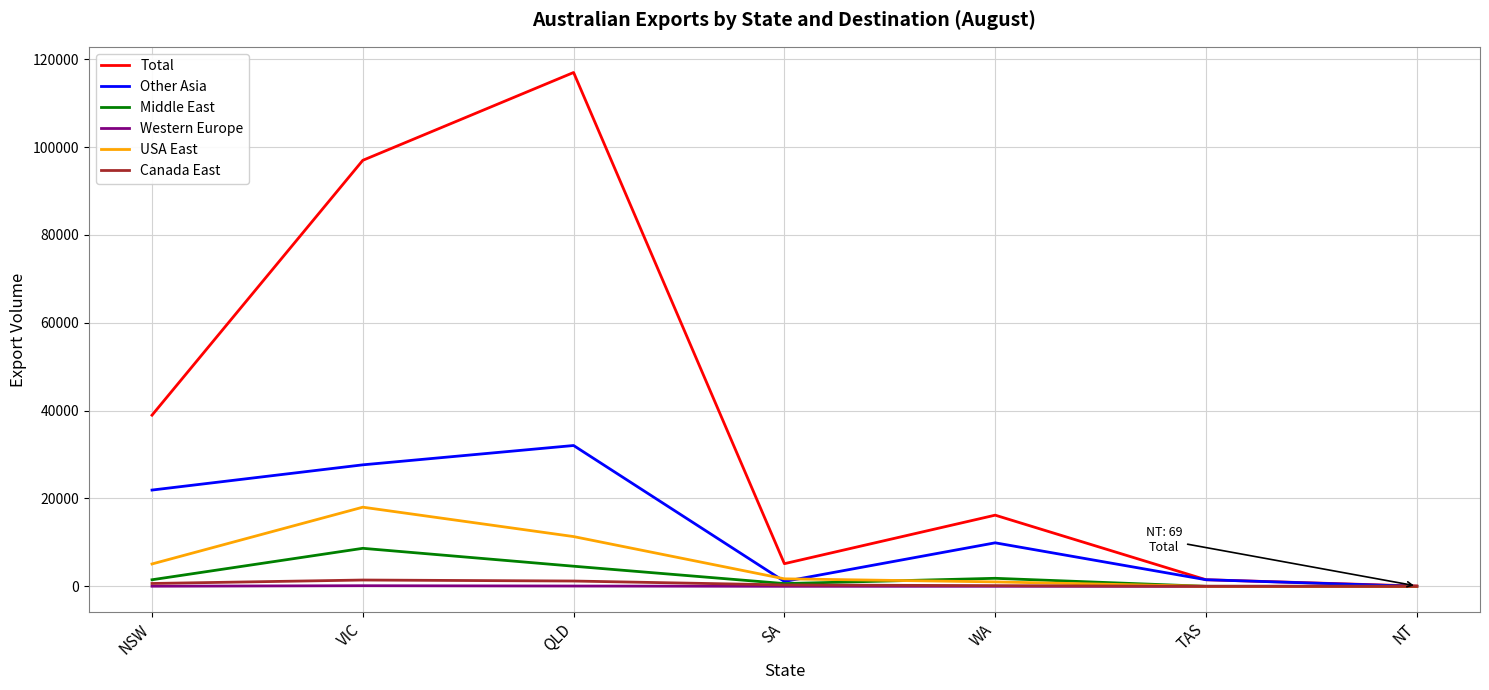

How many series are shown in this chart?

6